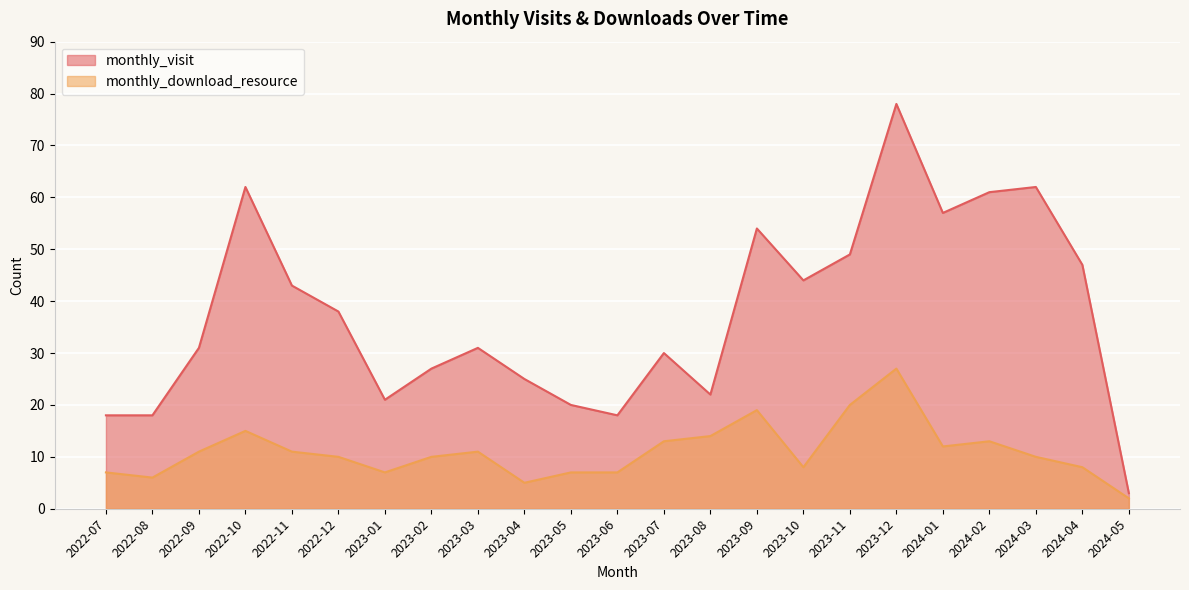

What are all the series names shown in the legend?

monthly_visit, monthly_download_resource